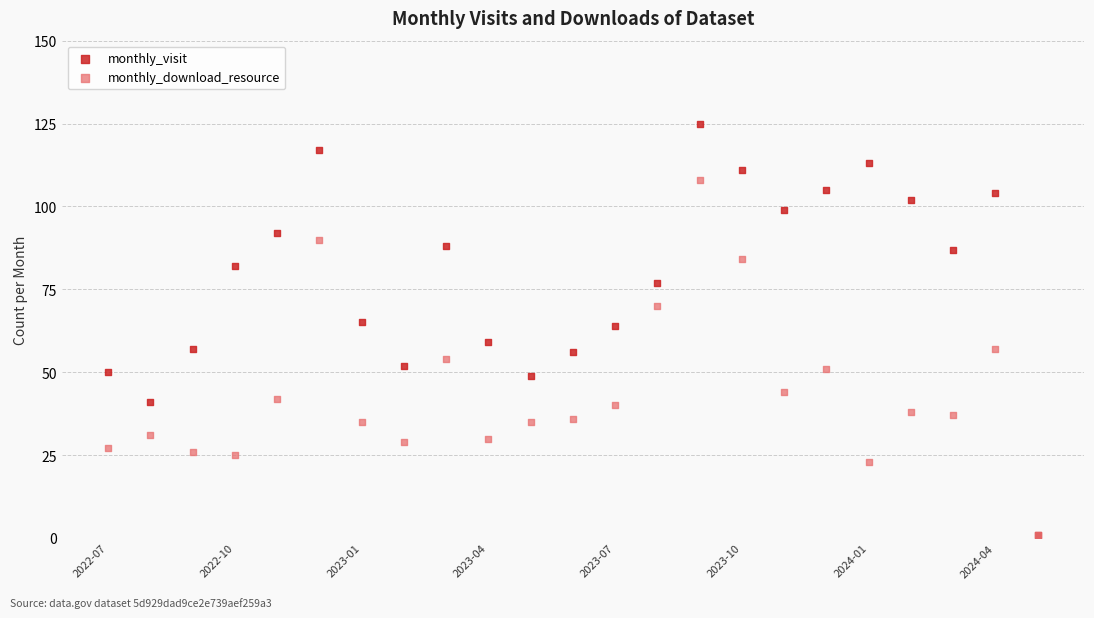

What are all the series names shown in the legend?

monthly_visit, monthly_download_resource